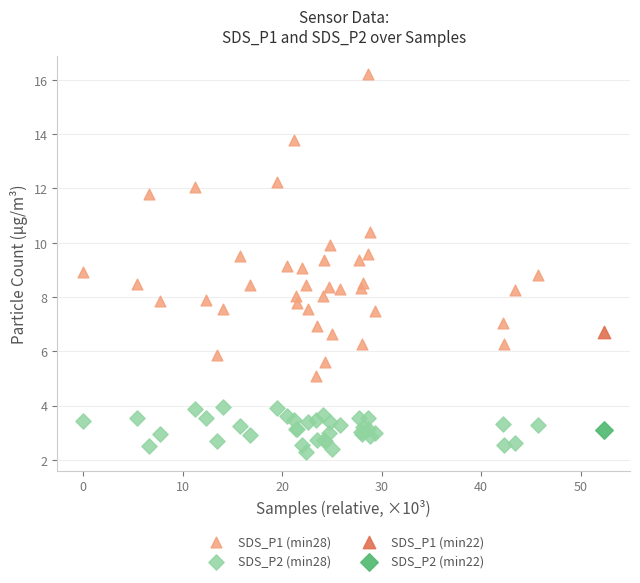

Which series contains the lowest Y value?

SDS_P2 (min28)